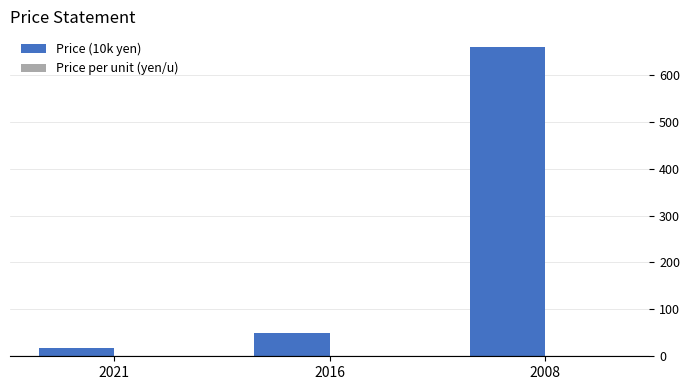

Which series has the largest total across all categories?

Price (10k yen)